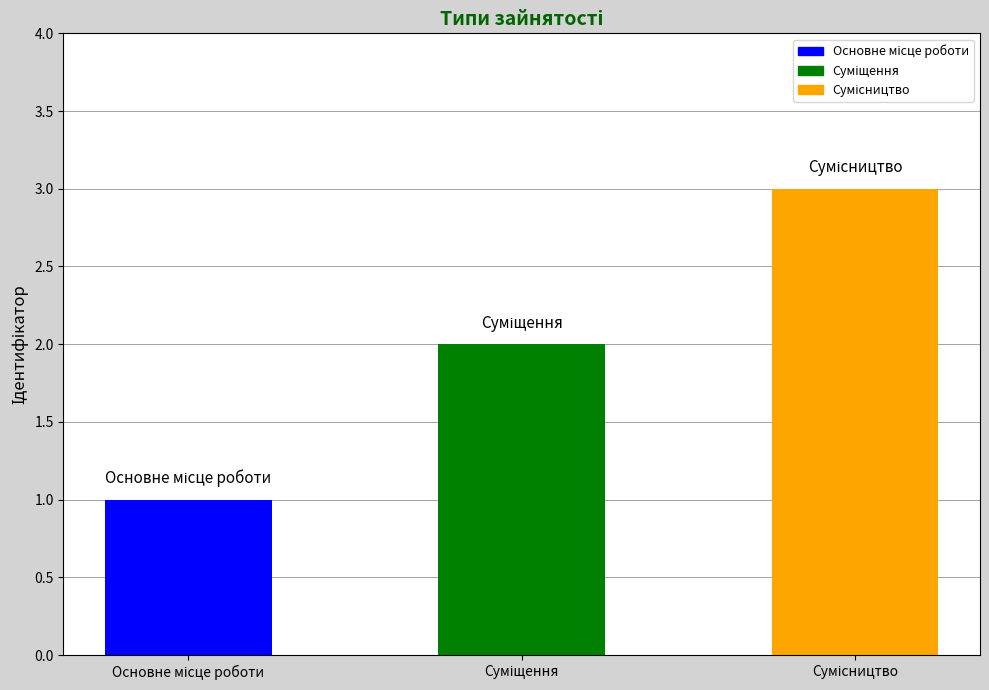

List the labels in order of value, smallest first.

Основне місце роботи, Суміщення, Сумісництво